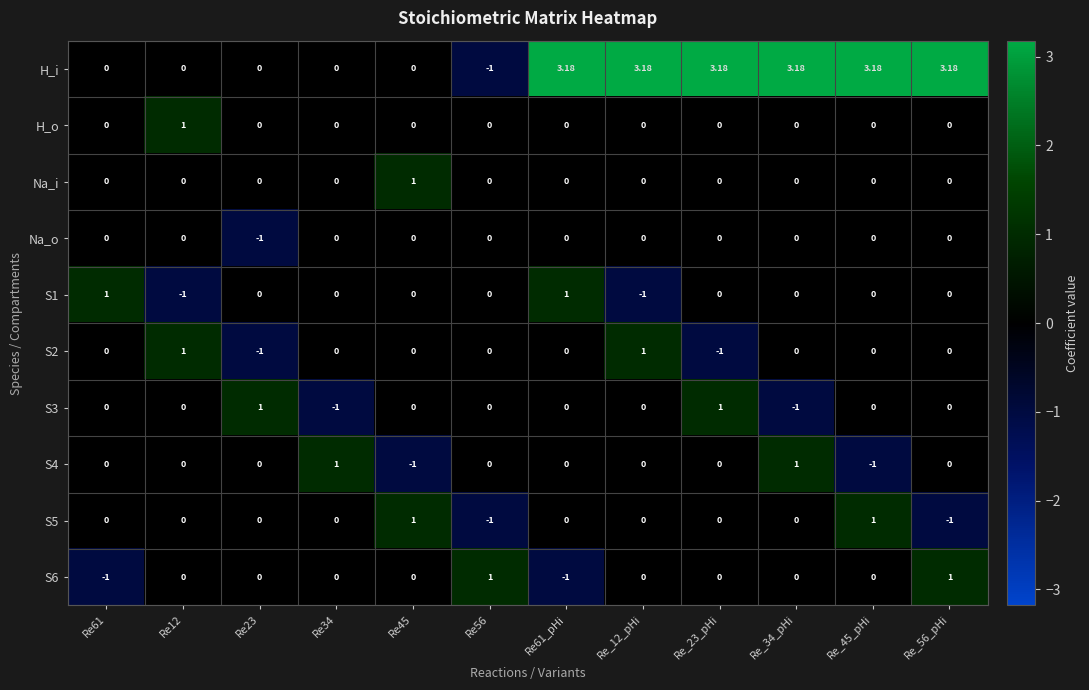

Which series has the widest spread of values?

H_i